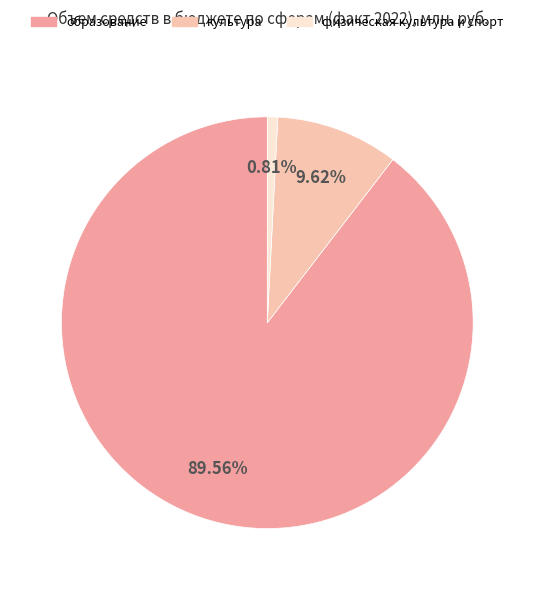

To the nearest percent, what percentage of the pie is физическая культура и спорт?

1%